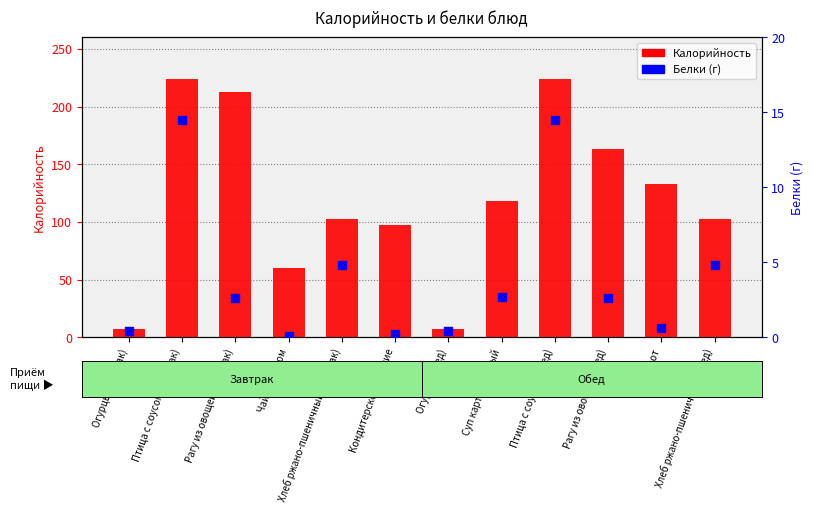

Is the value of Белки at Огурцы (завтрак) greater than the value of Калорийность at Огурцы (завтрак)?

No